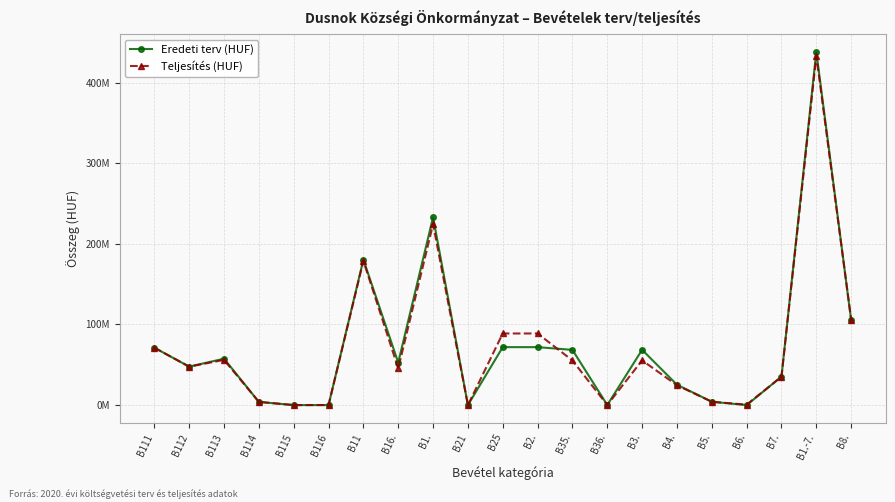

The Eredeti terv (HUF) series shows 116016661 at B3.. True or false?

False